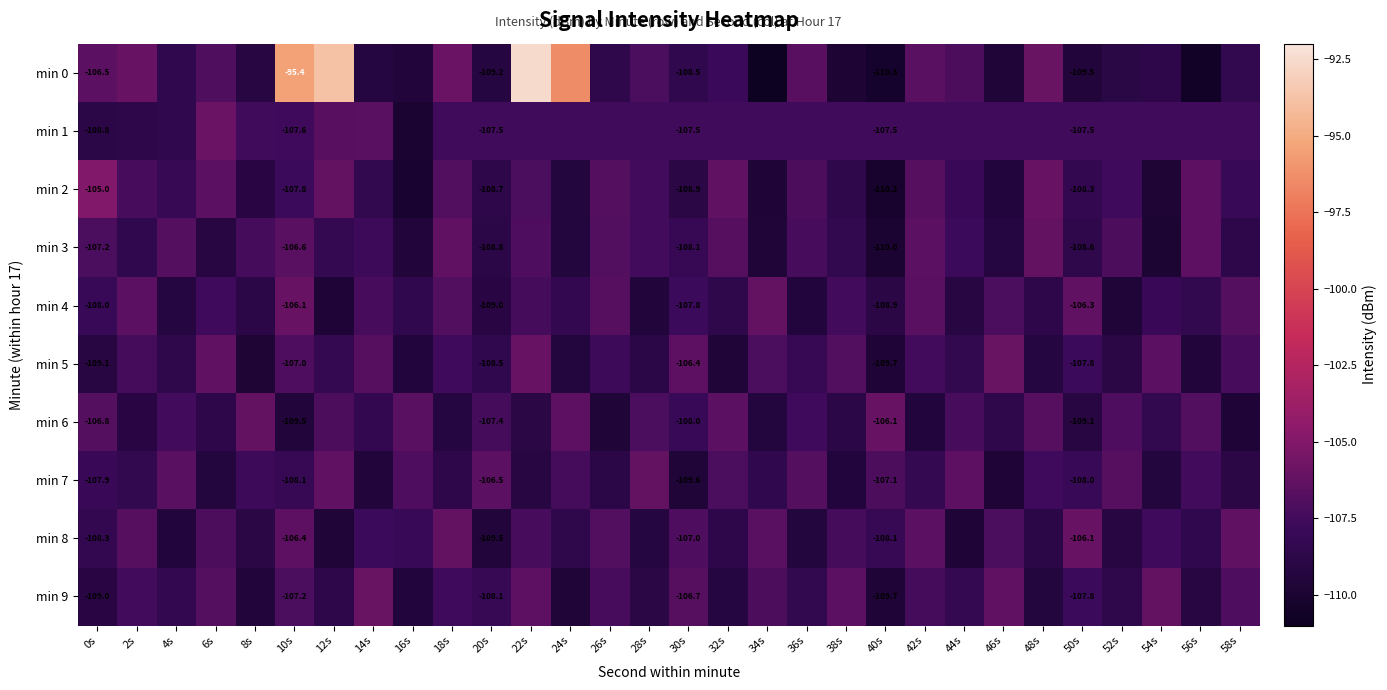

What is the minimum value shown in the chart?

-110.9